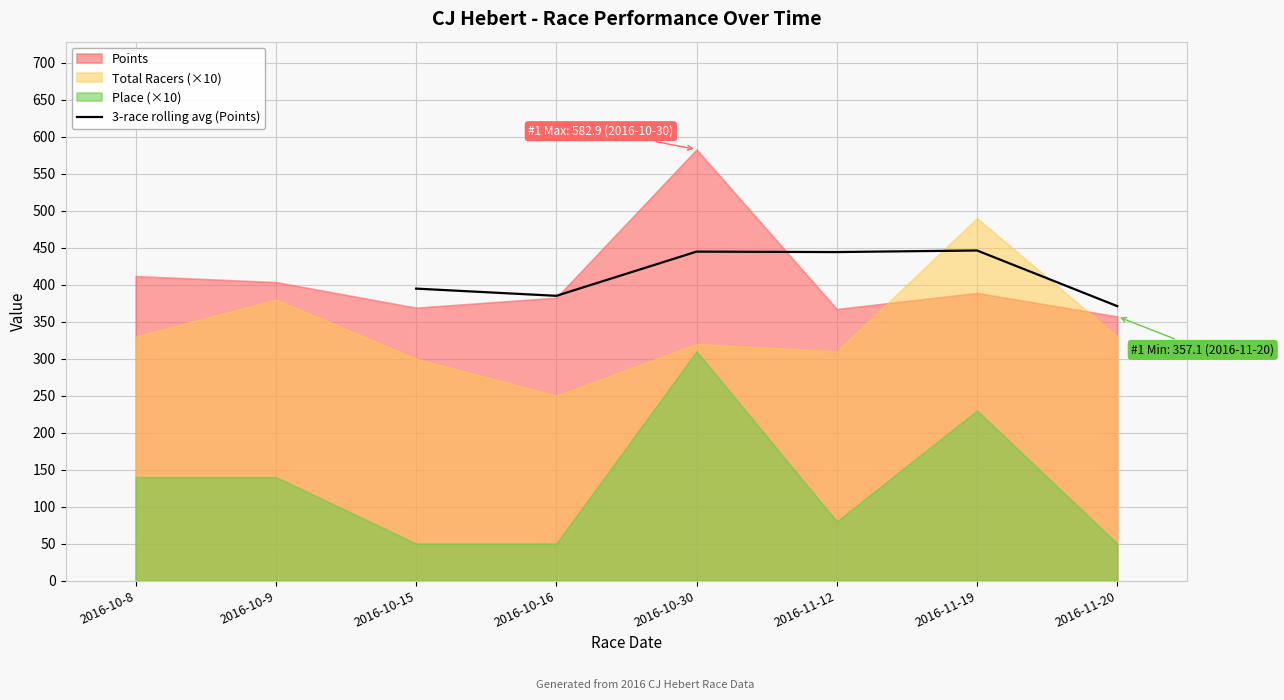

True or false: 3-race rolling avg (Points) has a value of 371.1 at 2016-11-20.

True